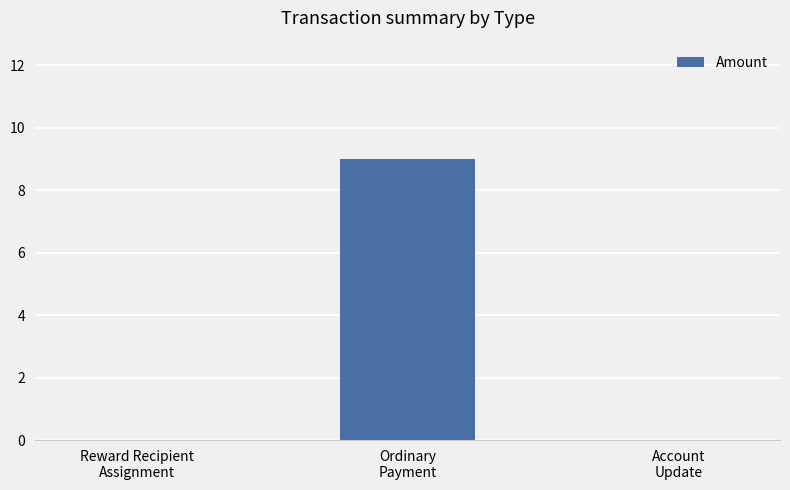

How many categories are shown in the chart?

3